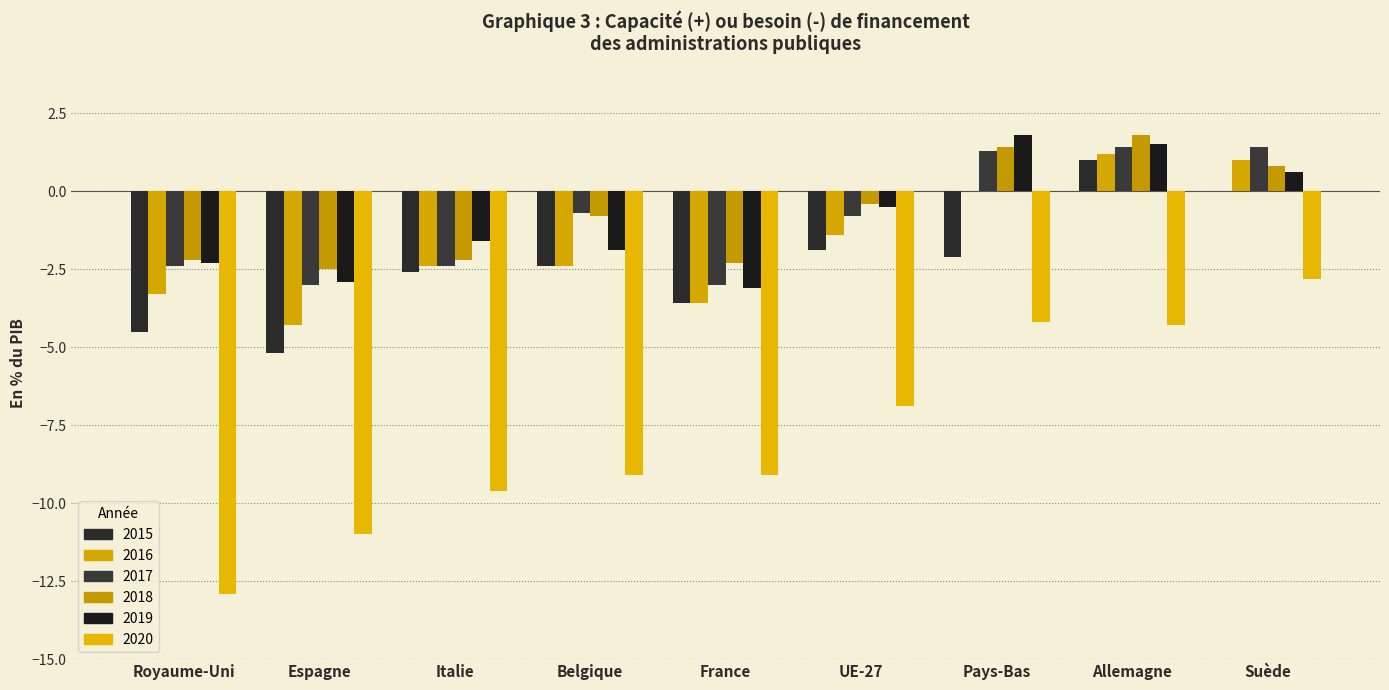

How many groups of bars are there?

9